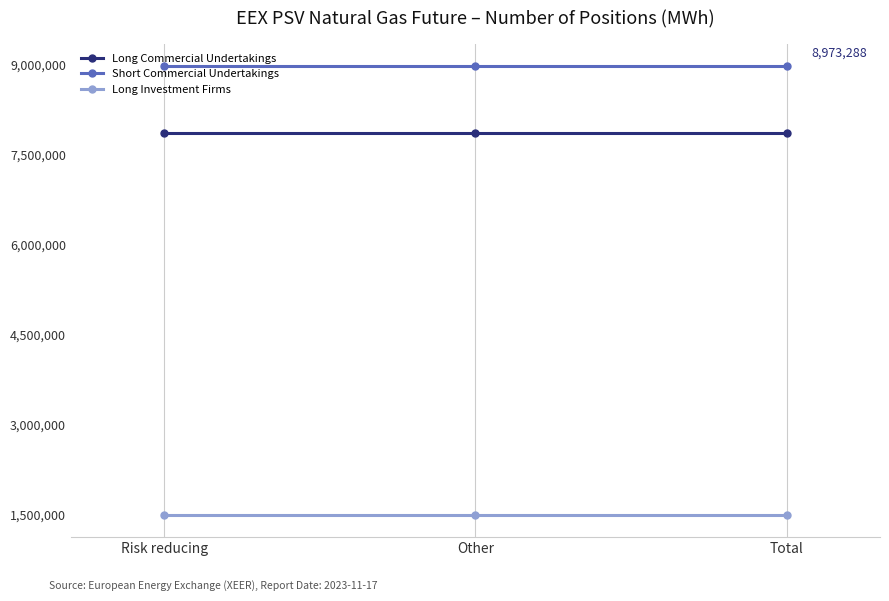

The value of Long Commercial Undertakings at Other is 7855128. True or false?

True